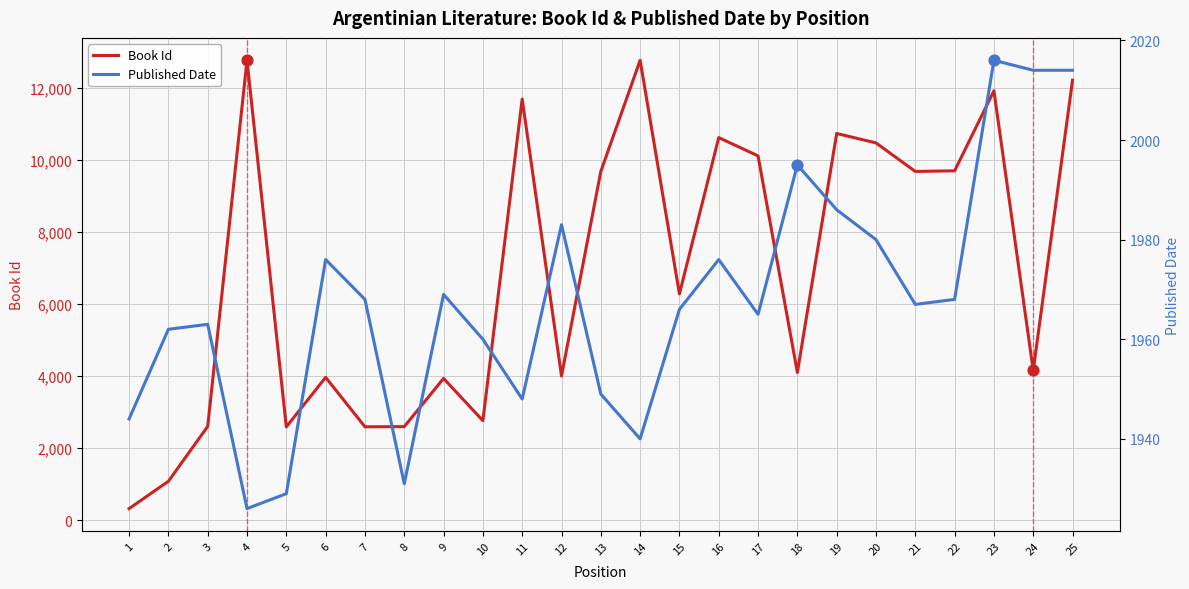

Which series has the widest spread of Y values?

Book Id